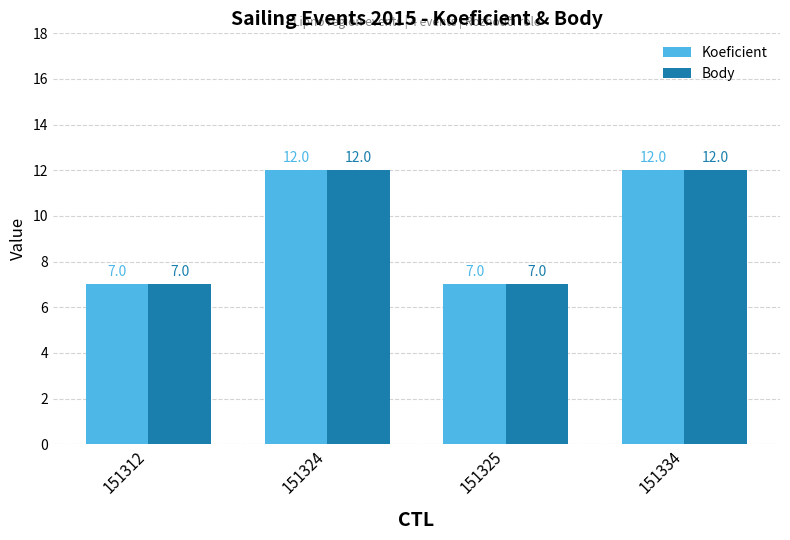

Reading left to right, transcribe all the data shown in this chart.

Koeficient: 7	12	7	12
Body: 7	12	7	12